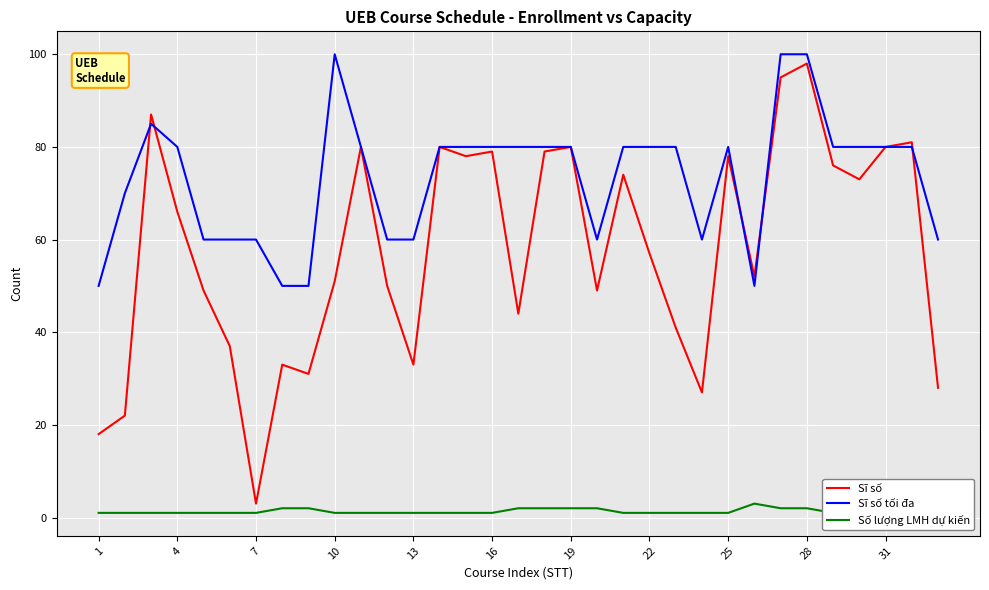

Is it true that Số lượng LMH dự kiến equals 1 at 16?

False